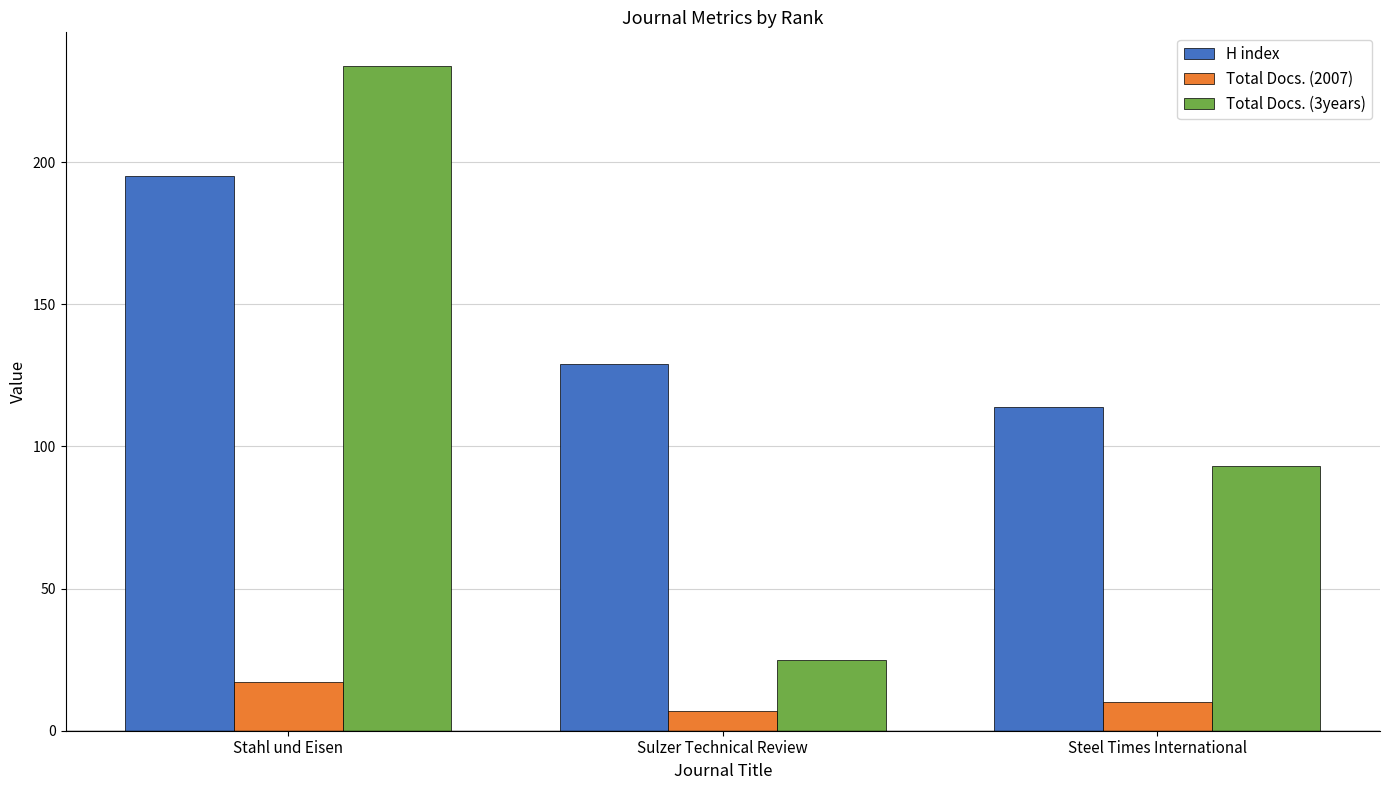

Which label corresponds to the largest value in the chart?

Stahl und Eisen